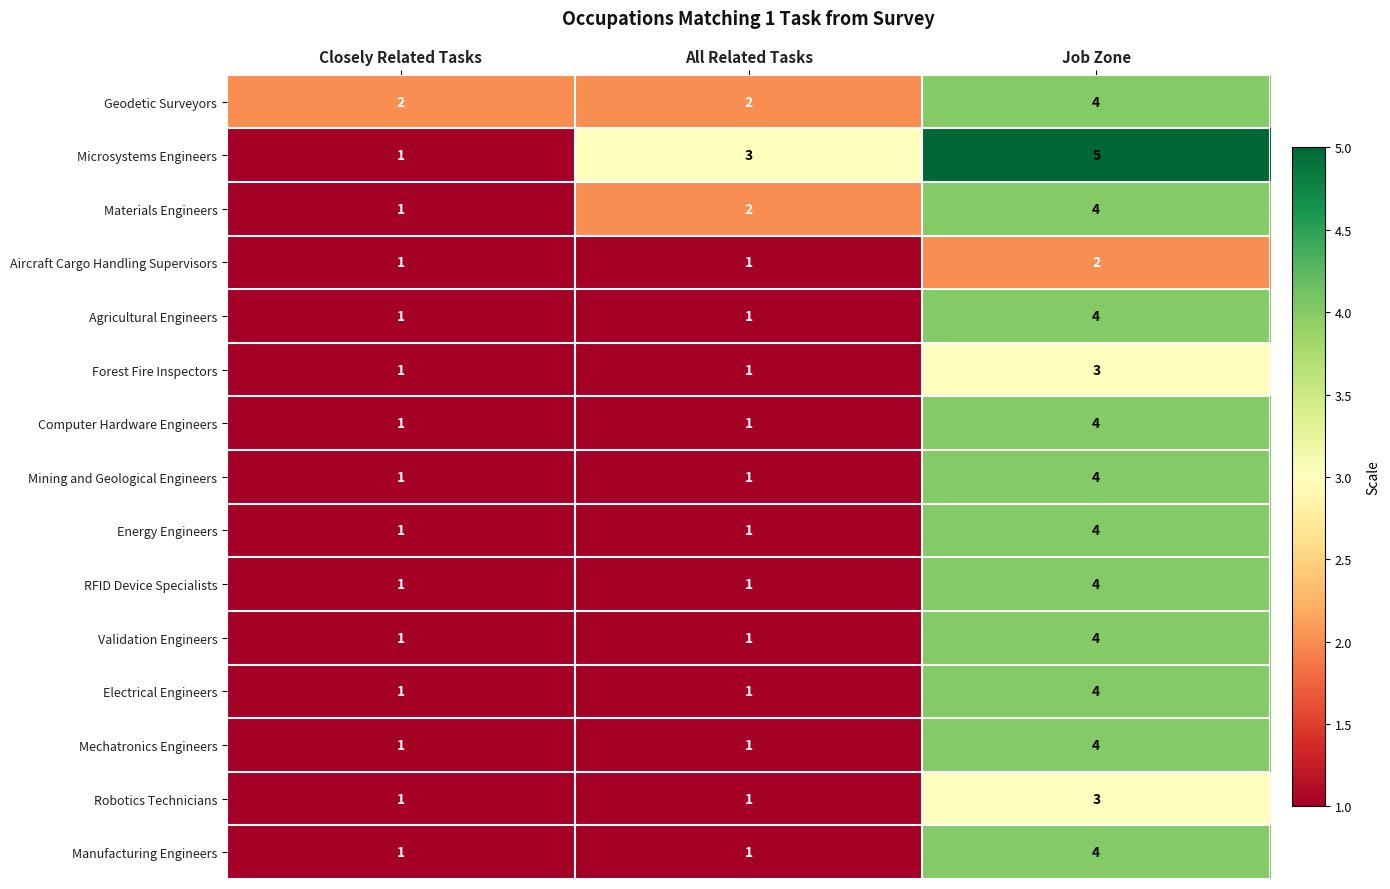

Which series has the widest spread of values?

Microsystems Engineers